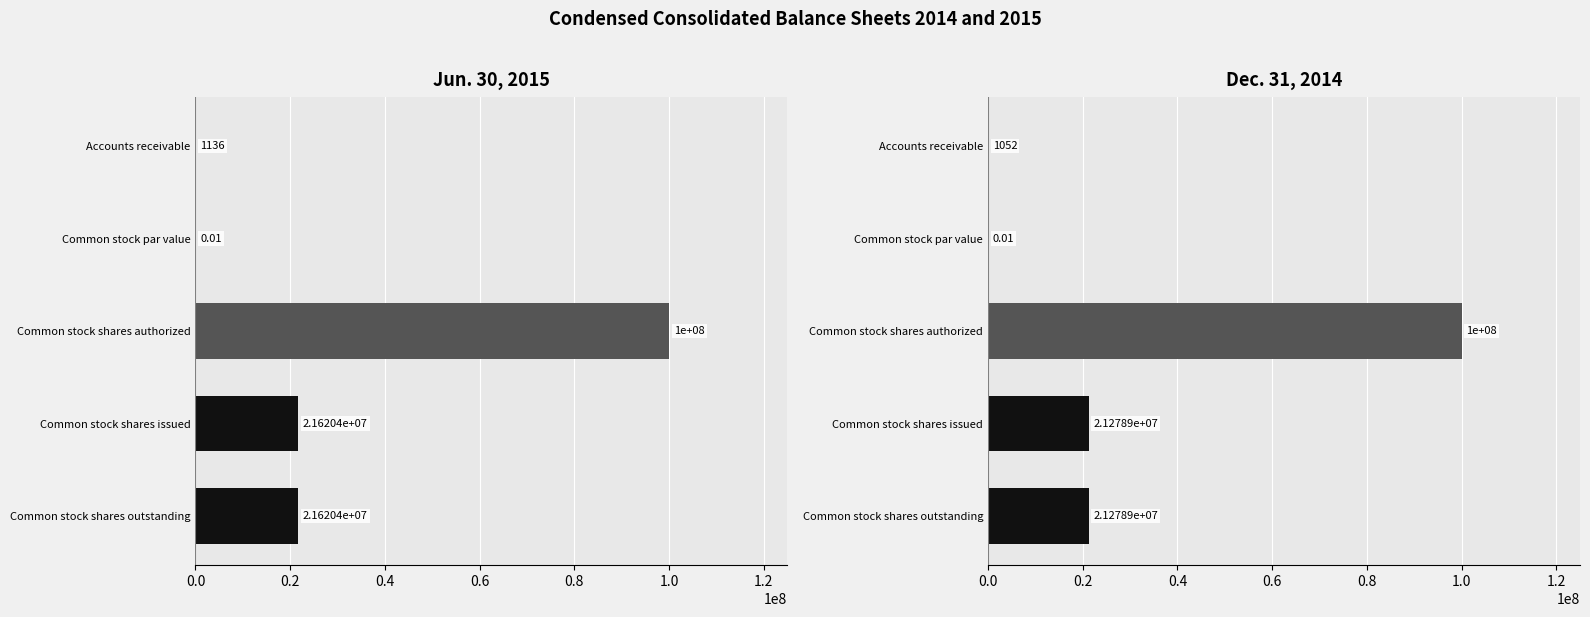

What is the label of the 4th bar from the right?

Common stock par value